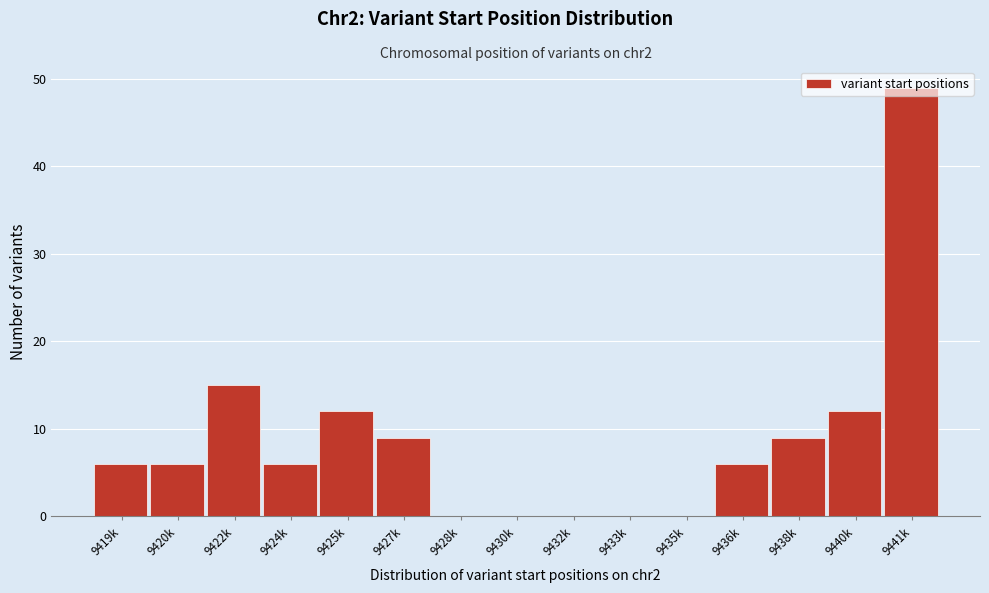

What is the change in value from 9438k to 9441k?

+40